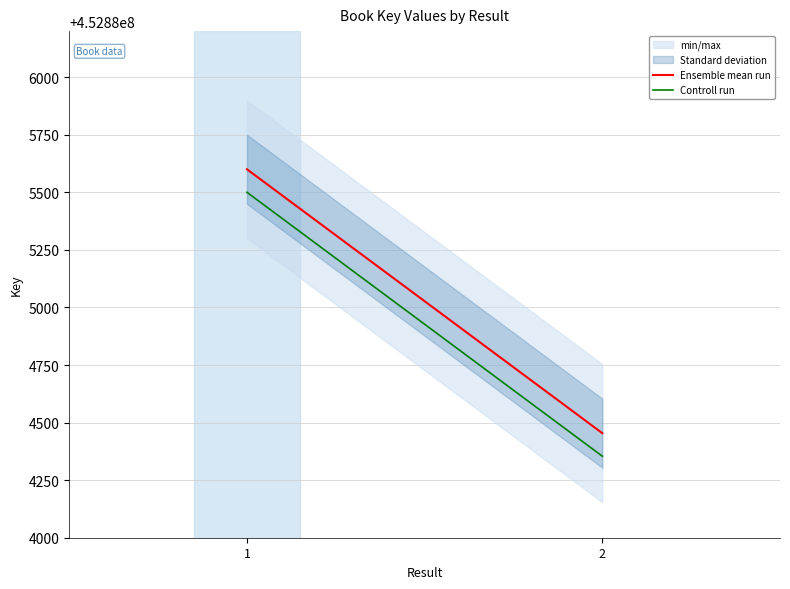

What is the value of the Controll run point at the 1st from the left?

452885500